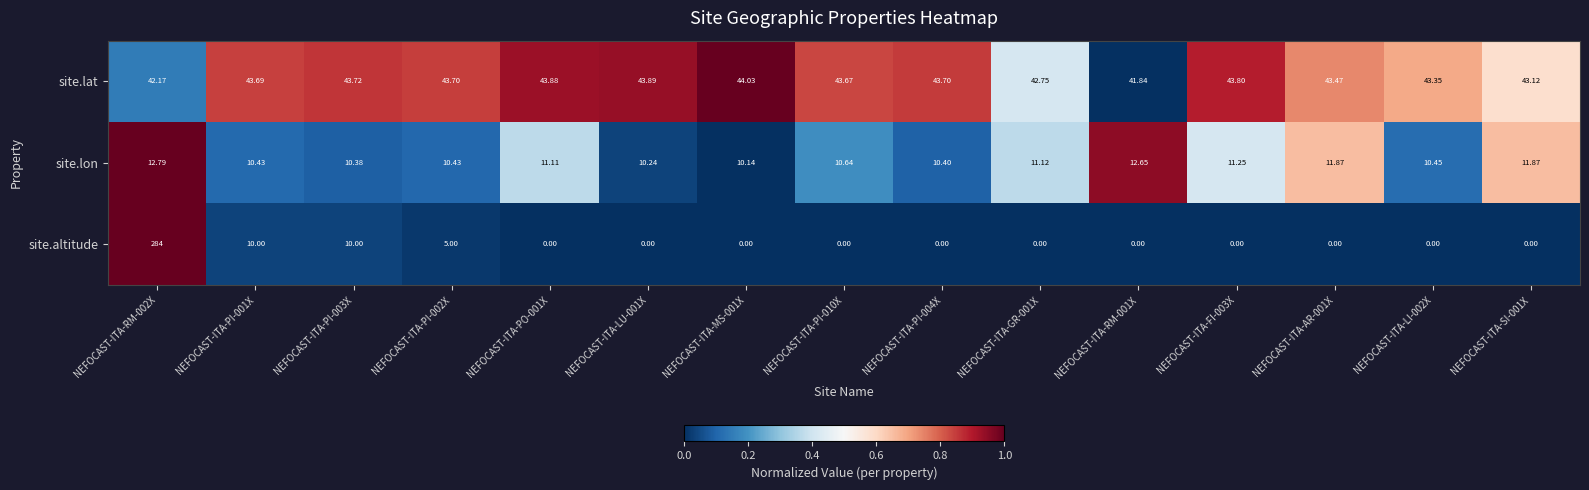

Which series has the largest total across all categories?

site.lat